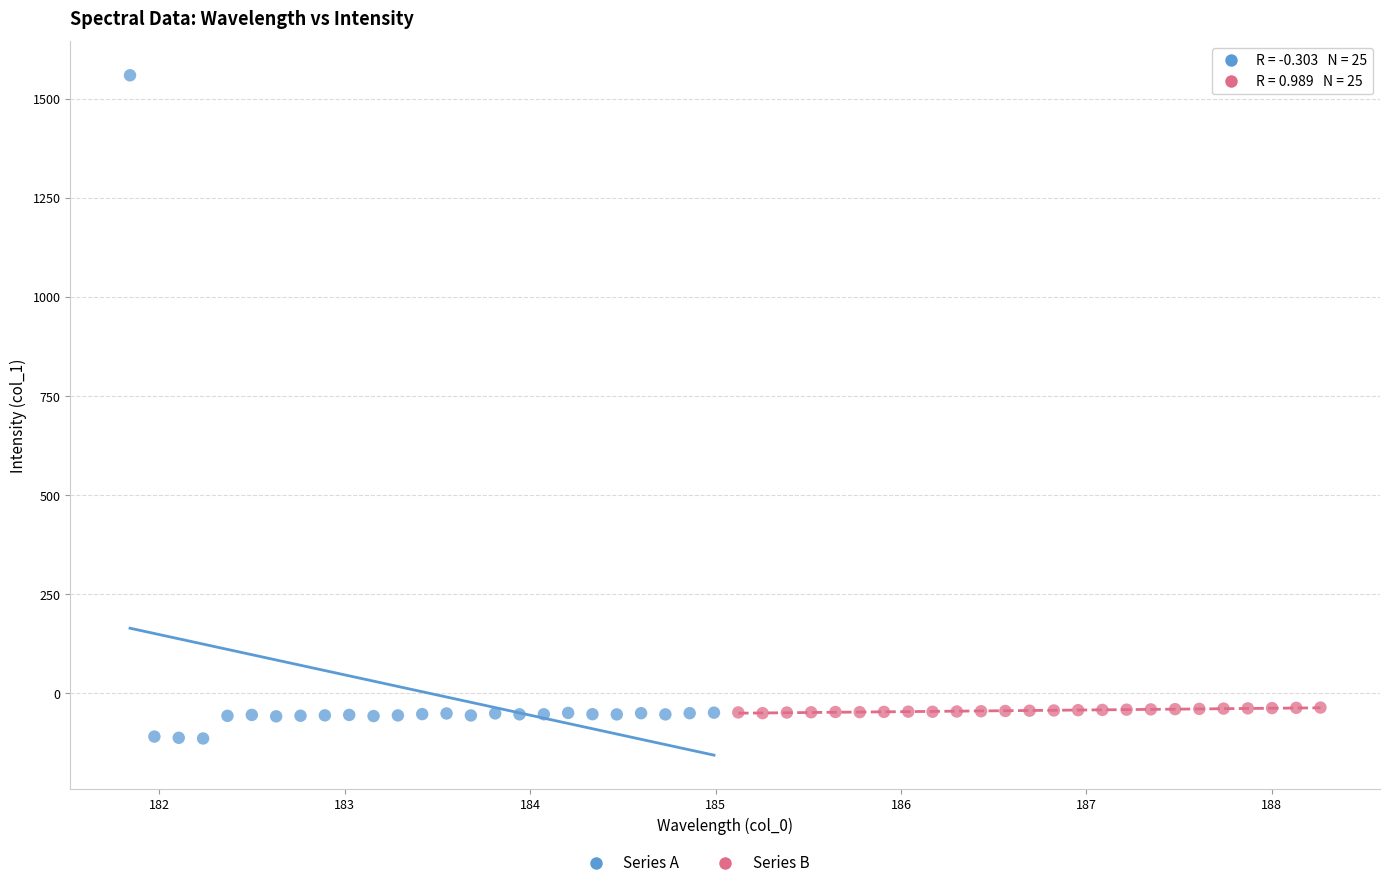

Which series has the largest Y range (max minus min)?

Series A